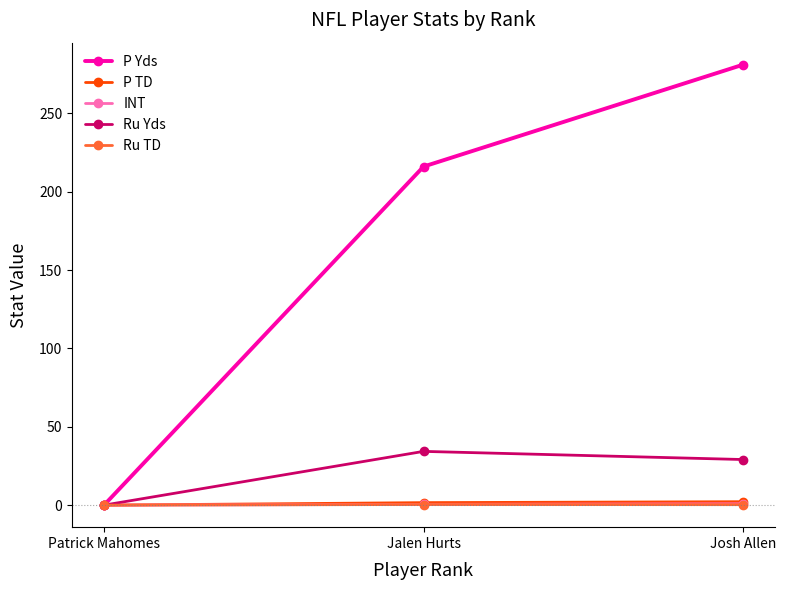

List the labels in order of P Yds value, largest first.

Josh Allen, Jalen Hurts, Patrick Mahomes